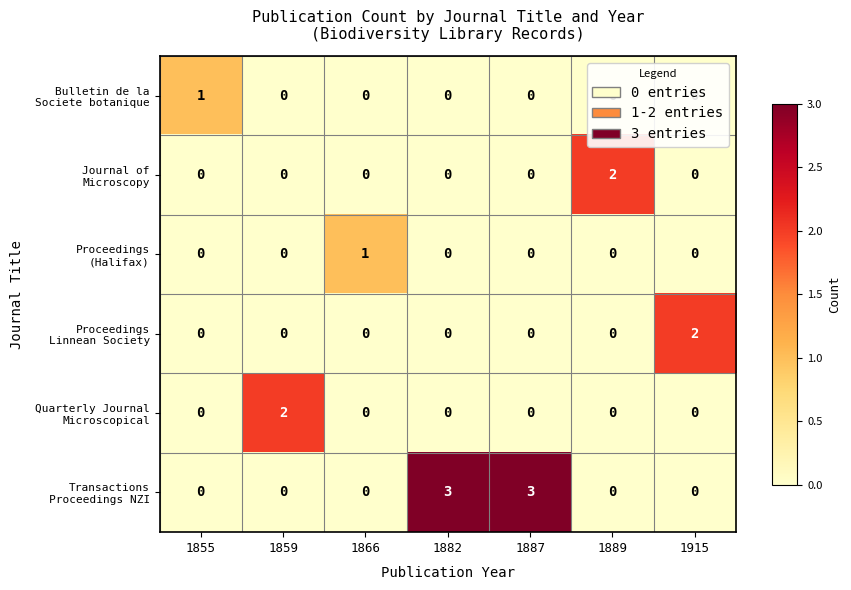

What is the difference between the highest and lowest values at 1882?

3